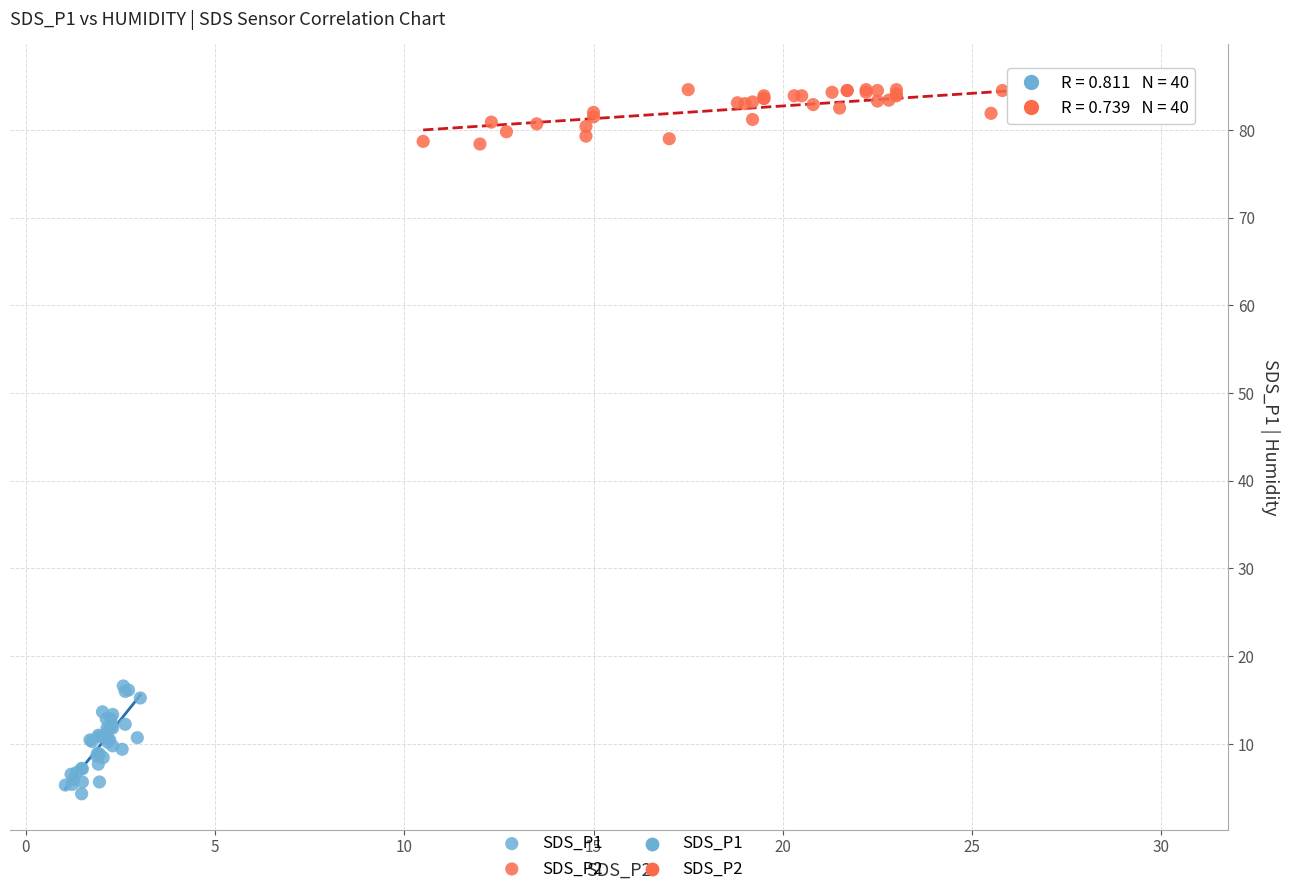

Which series has the widest spread of Y values?

SDS_P1